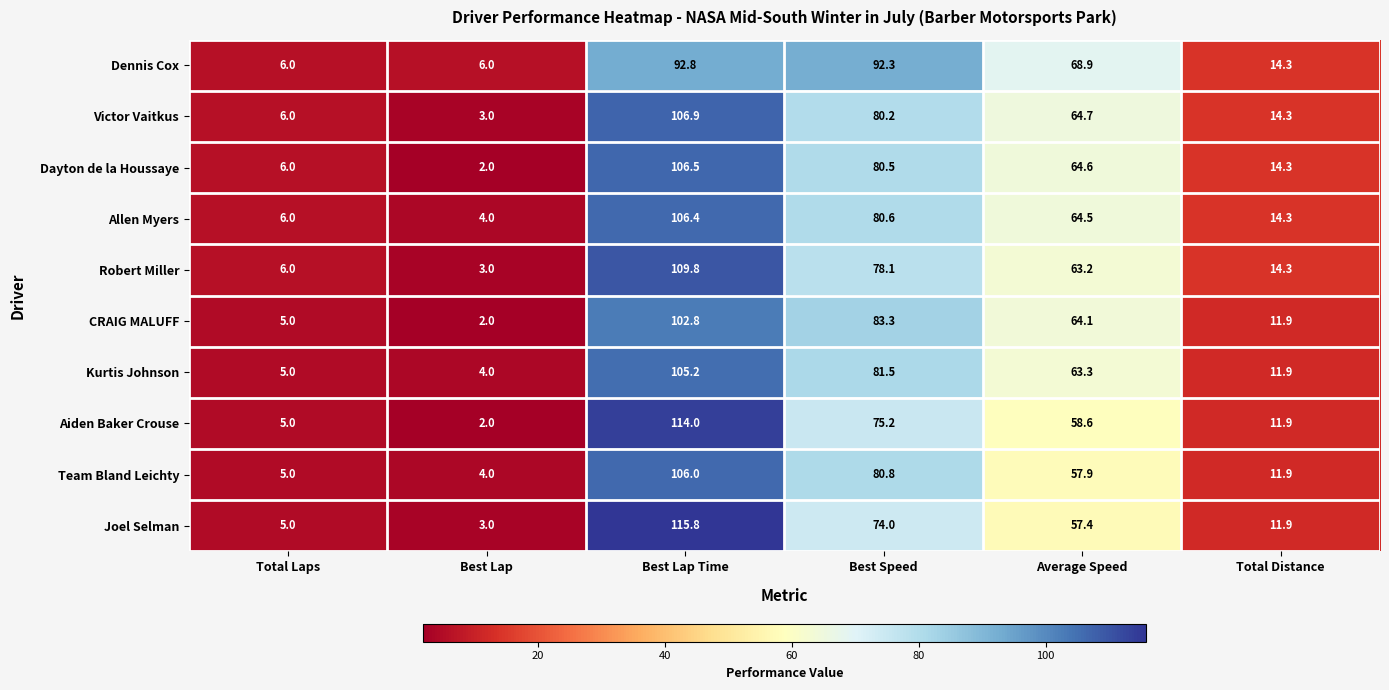

Where is Robert Miller nearest to the value 56?

Average Speed